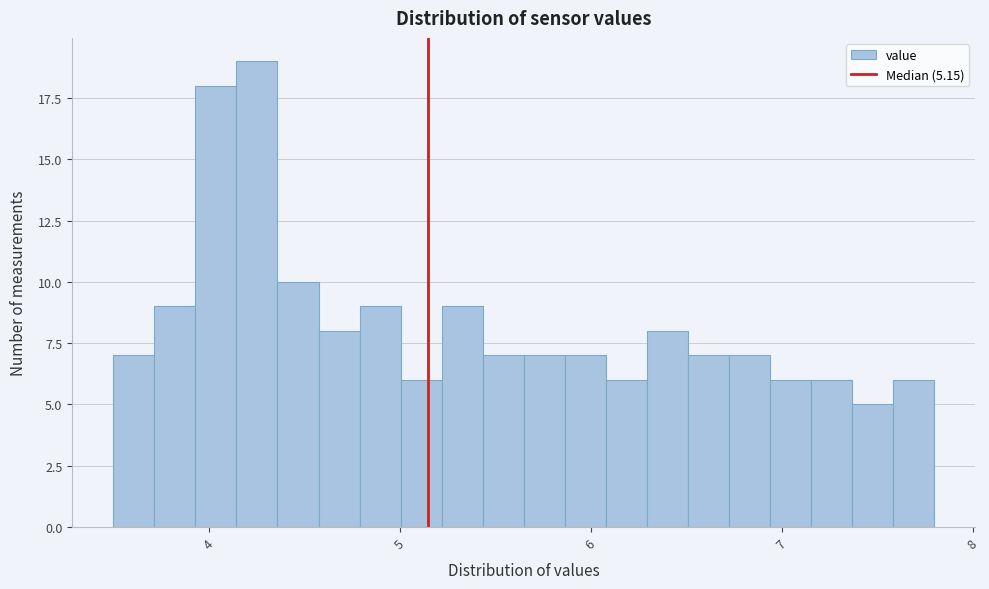

Around what value on the x-axis is the tallest bar? Give the approximate position of its centre, as read against the axis.

4.3